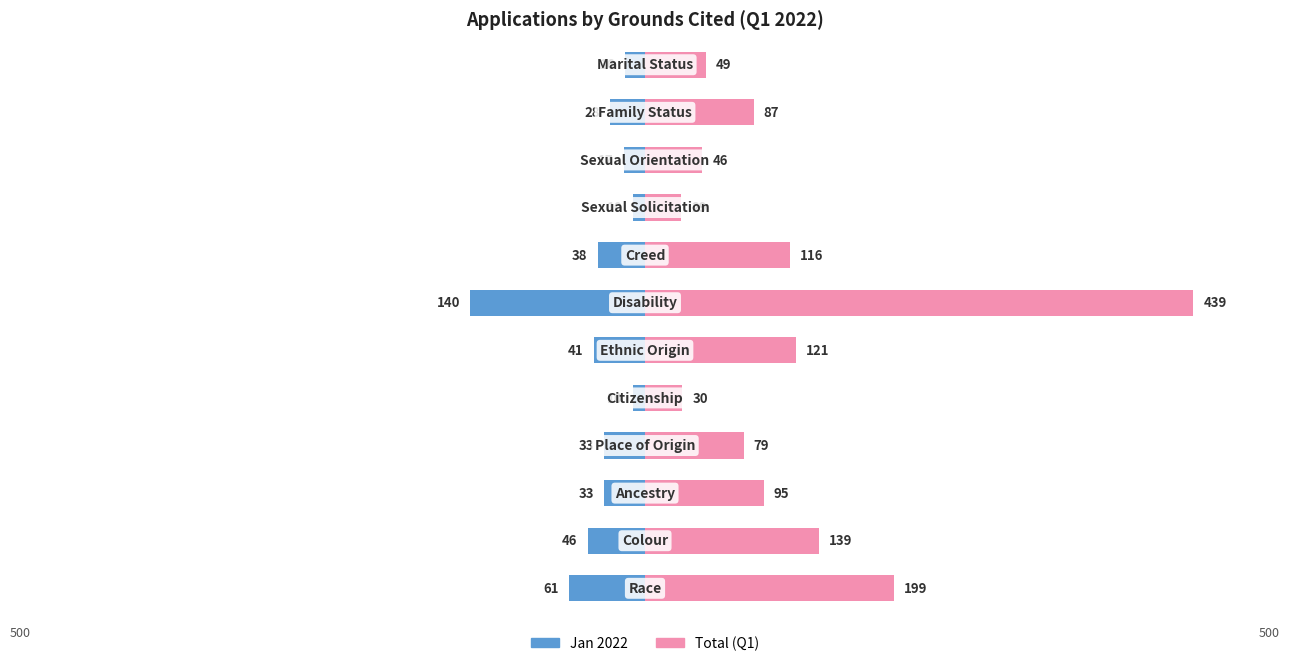

Between 2 and 3, which series saw the biggest shift?

Total